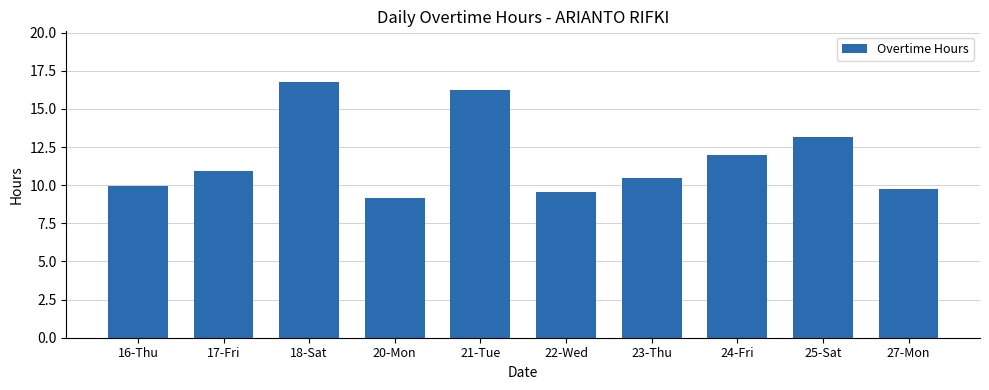

What is the sum of the values at 17-Fri and 27-Mon?

20.7